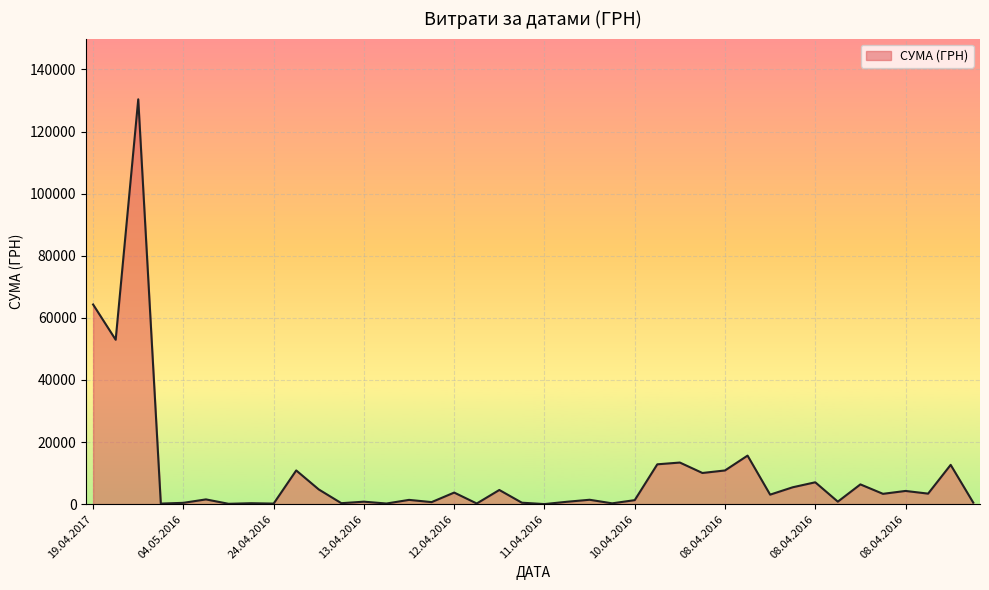

What is the greatest value displayed?

130379.7